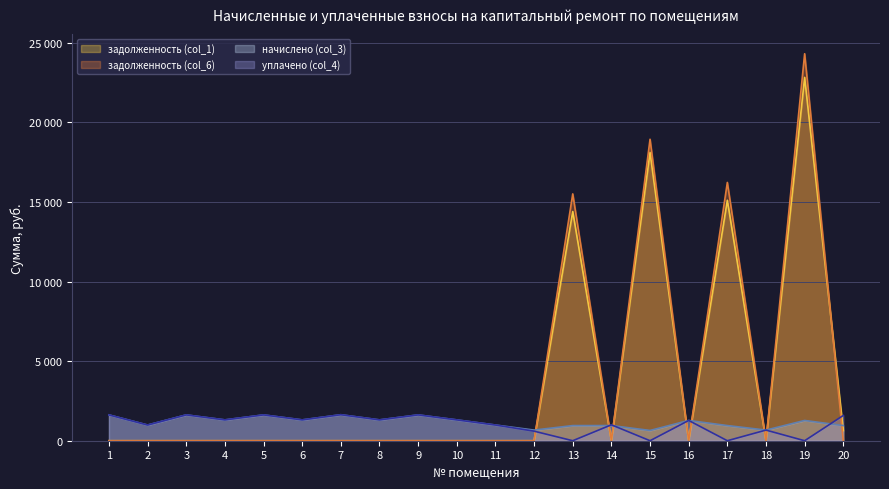

Reading right to left, list all the values displayed in this chart.

задолженность (col_1): 634.9	22827.5	0.0	15108.2	0.0	18112.6	0.0	14398.9	0.0	0.0	0.0	0.0	0.0	0.0	0.0	0.0	0.0	0.0	0.0	0.0
задолженность (col_6): 0.0	24312.3	0.0	16226.8	0.0	18939.5	0.0	15507.7	0.0	0.0	0.0	0.0	0.0	0.0	0.0	0.0	0.0	0.0	0.0	0.0
начислено (col_3): 952.4	1272.9	668.3	952.4	1272.9	644.6	952.4	950.5	668.3	987.0	1309.3	1622.5	1309.3	1633.4	1309.3	1622.5	1309.3	1622.5	987.0	1622.5
уплачено (col_4): 1587.7	0.0	668.3	0.0	1272.9	0.0	1000.0	0.0	600.0	987.0	1309.3	1622.5	1309.3	1633.4	1309.3	1622.5	1309.3	1622.5	987.0	1622.5